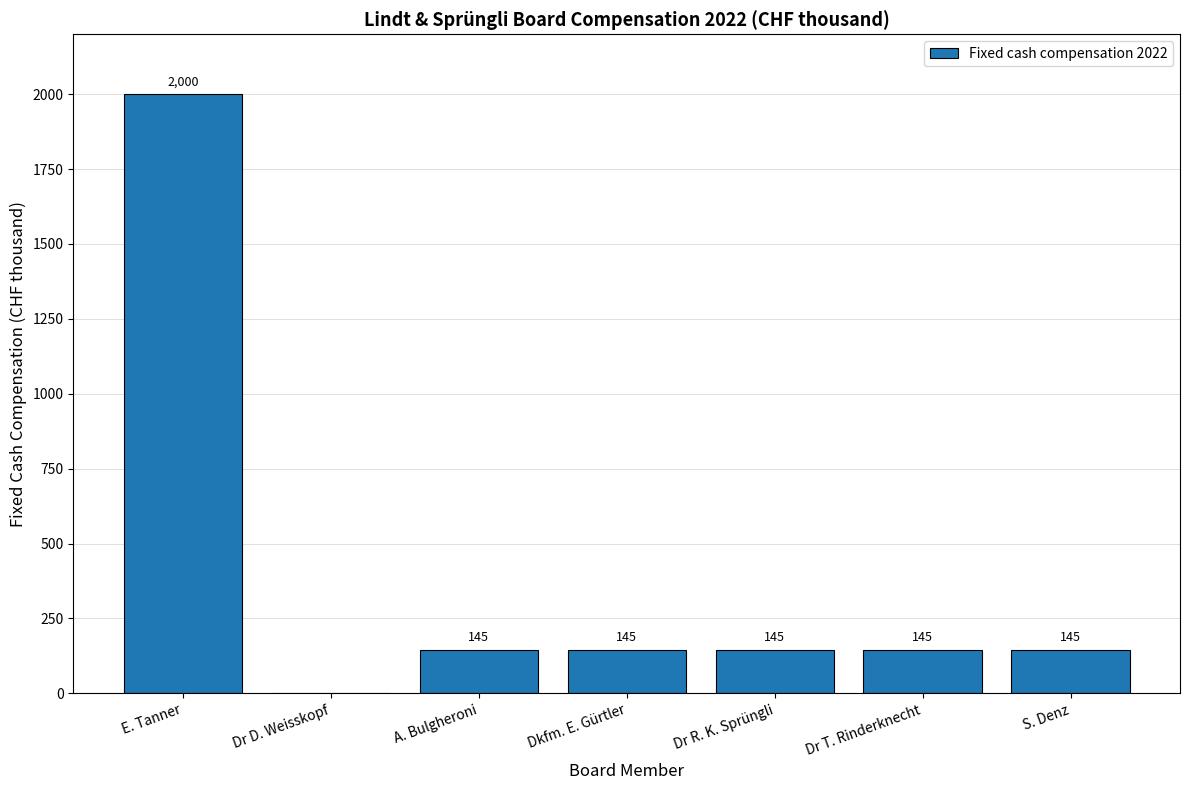

What is the change in value from Dr D. Weisskopf to Dr R. K. Sprüngli?

+145